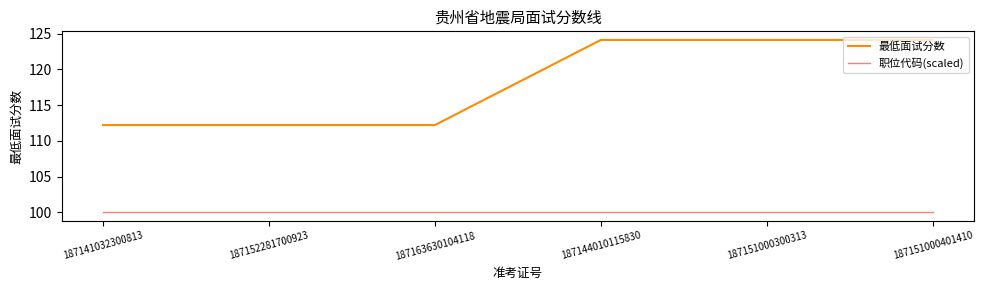

Is this an area chart (filled region under the line)?

No